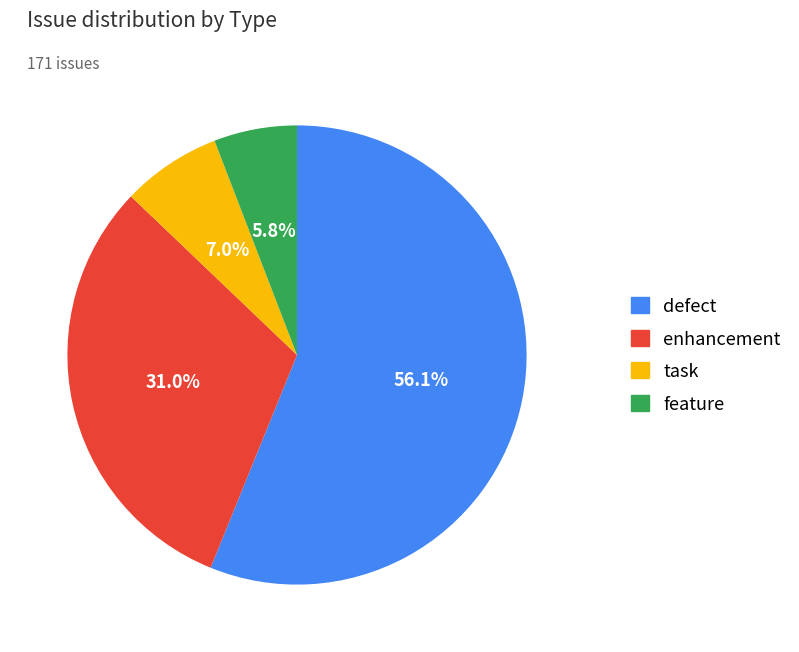

To the nearest percent, what is the difference between the enhancement and feature slice percentages?

25%